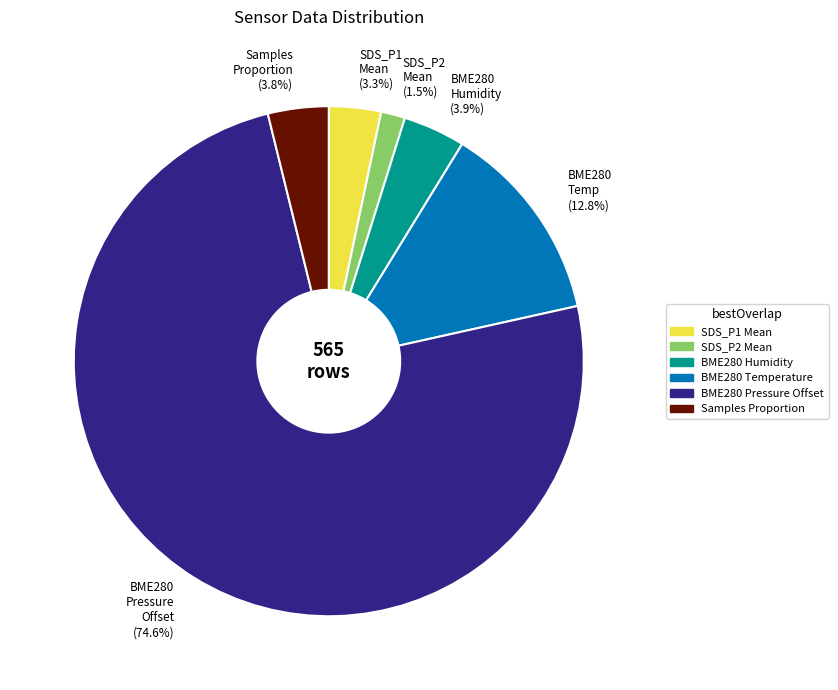

Which slice is the smallest?

SDS_P2 Mean